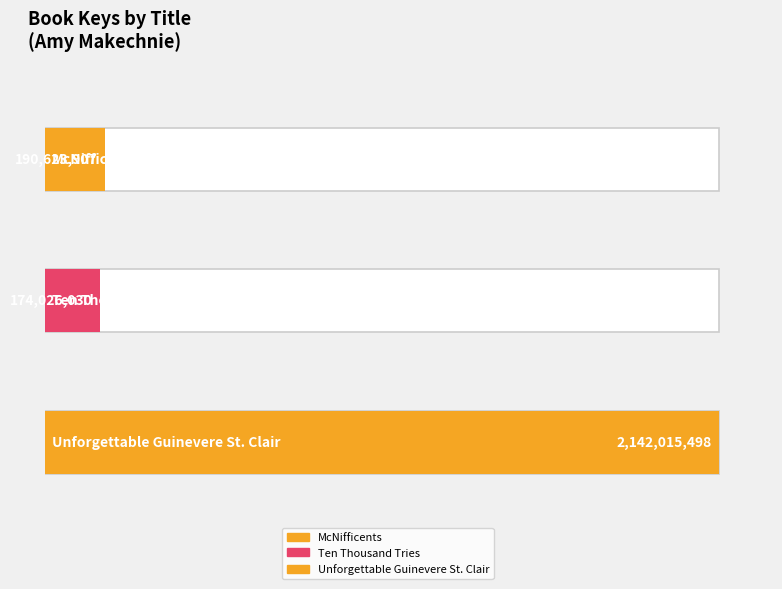

Does the chart contain any negative values?

No